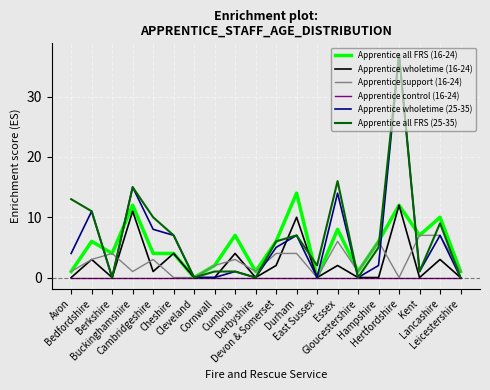

Does the chart display data point markers on the line(s)?

No